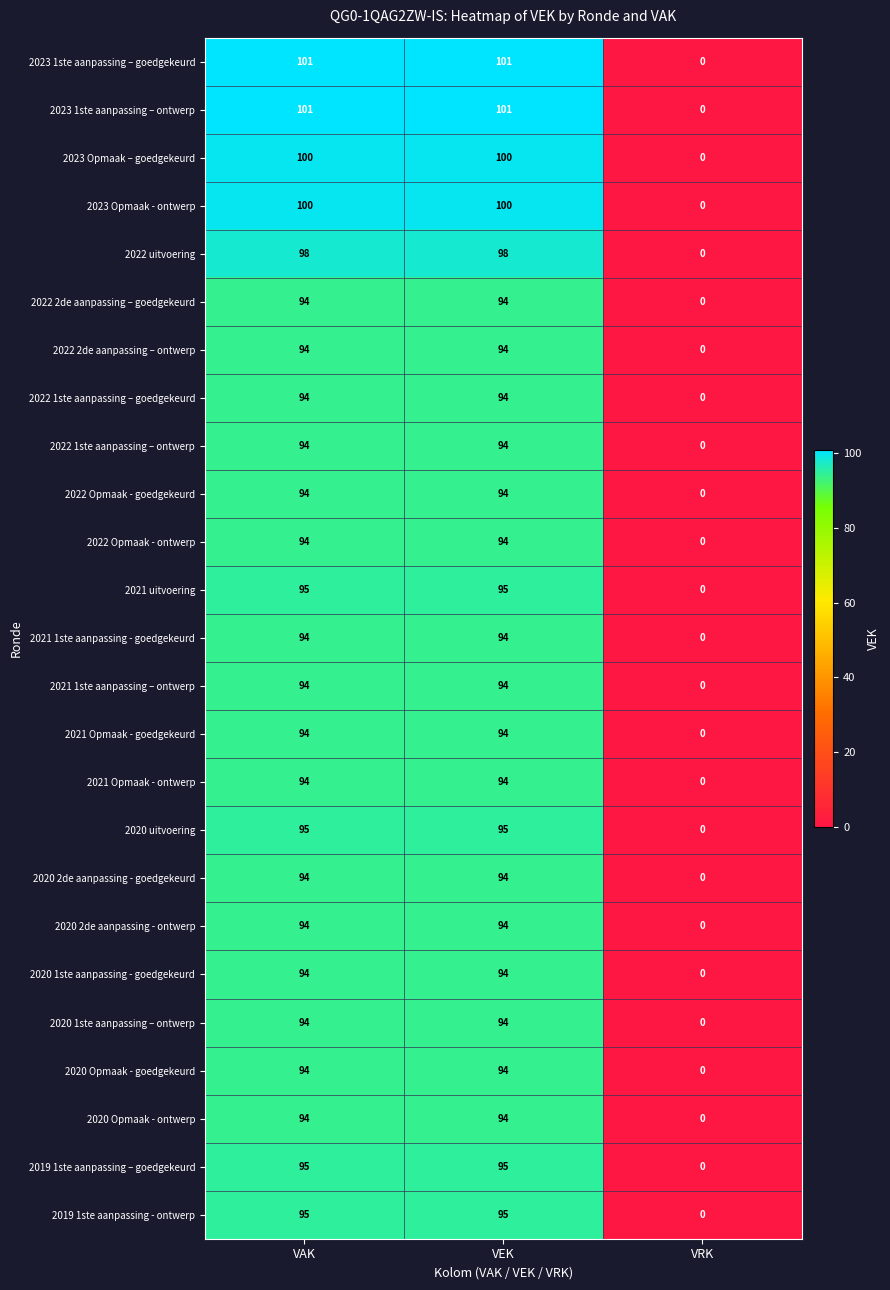

Count the 2021 1ste aanpassing – ontwerp values in the range 0 to 94.

3